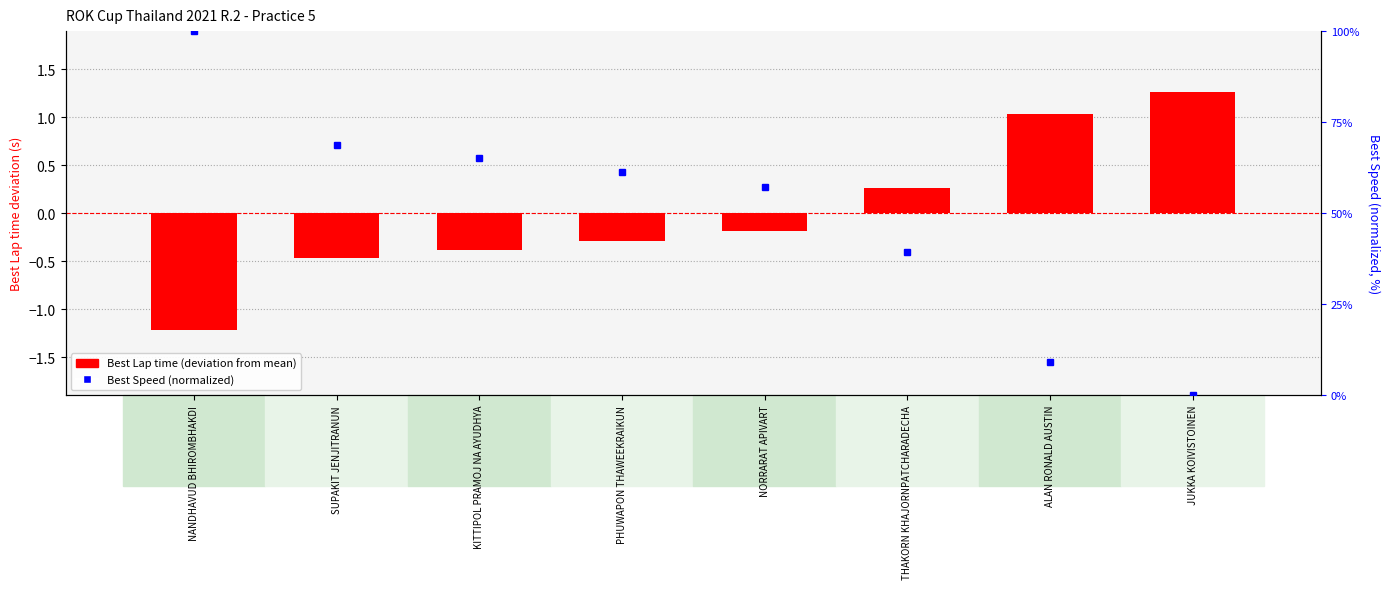

Where does the data first go above 0?

THAKORN KHAJORNPATCHARADECHA